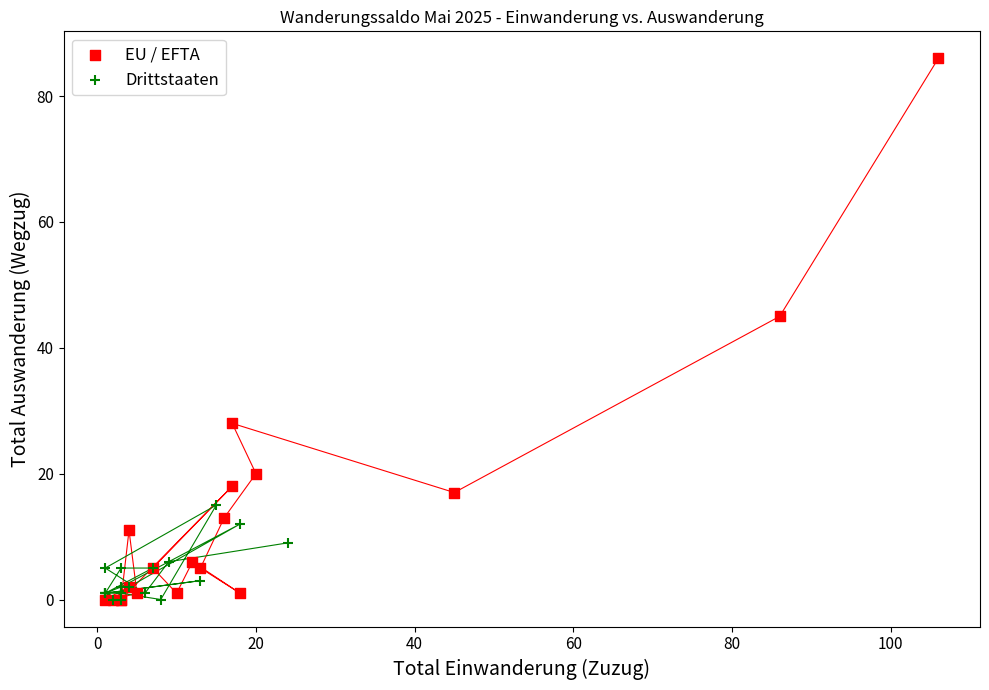

Which series reaches the maximum Y coordinate?

EU / EFTA